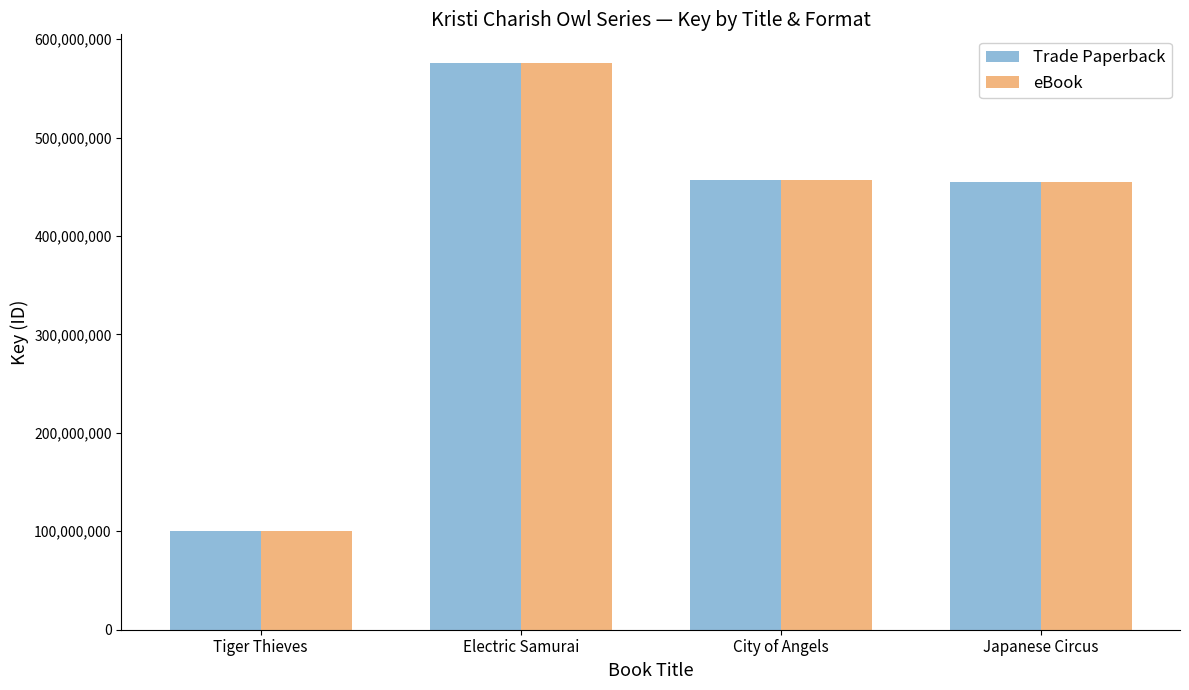

What are all the series names shown in the legend?

Trade Paperback, eBook